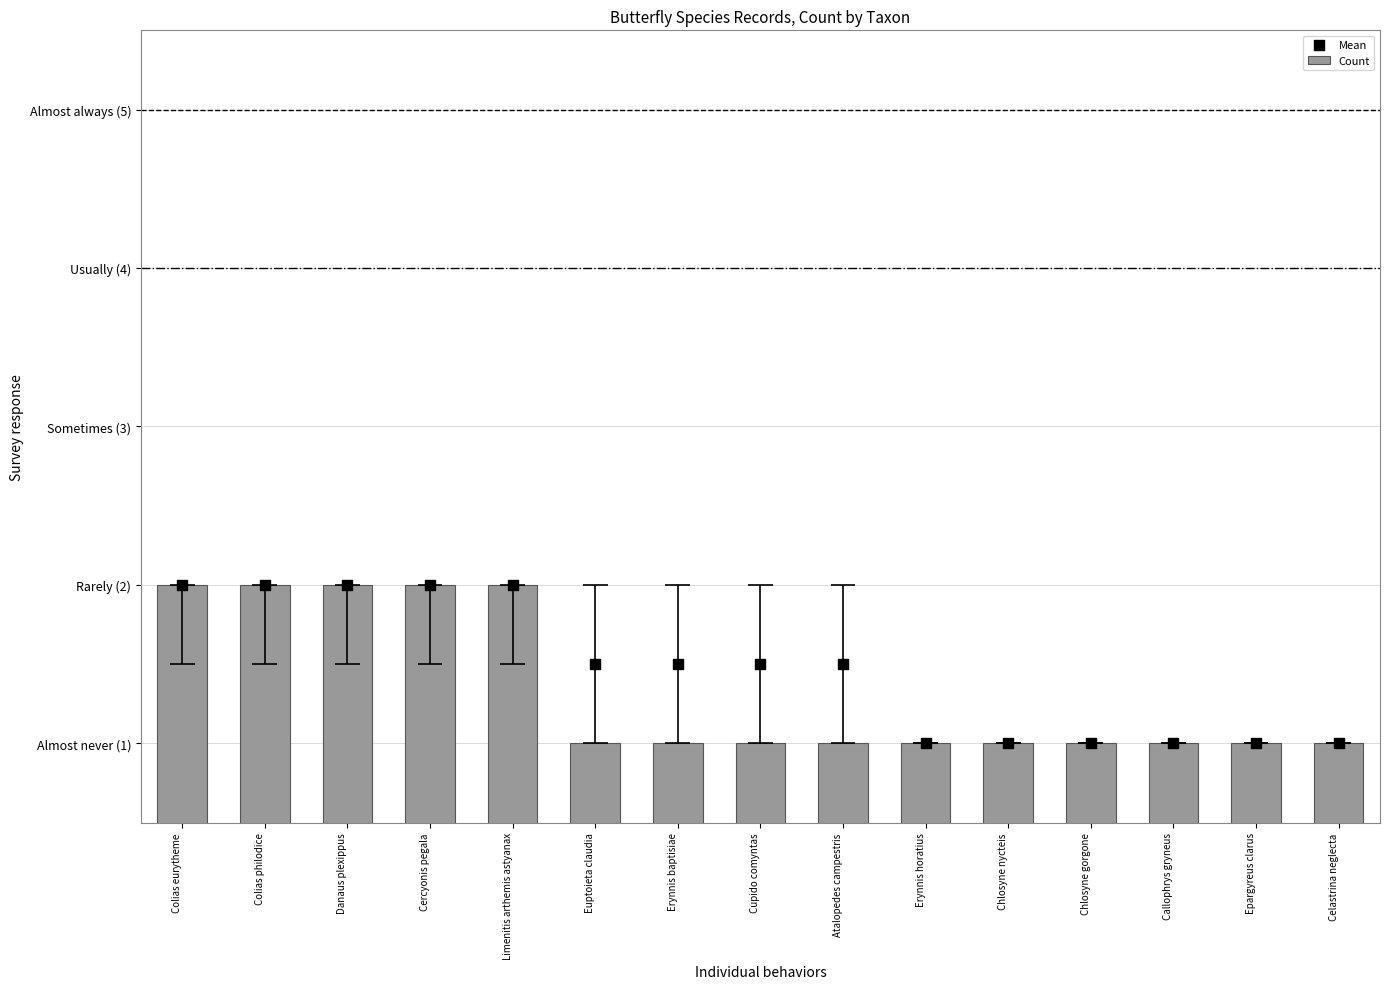

Which series has the largest Y range (max minus min)?

Count